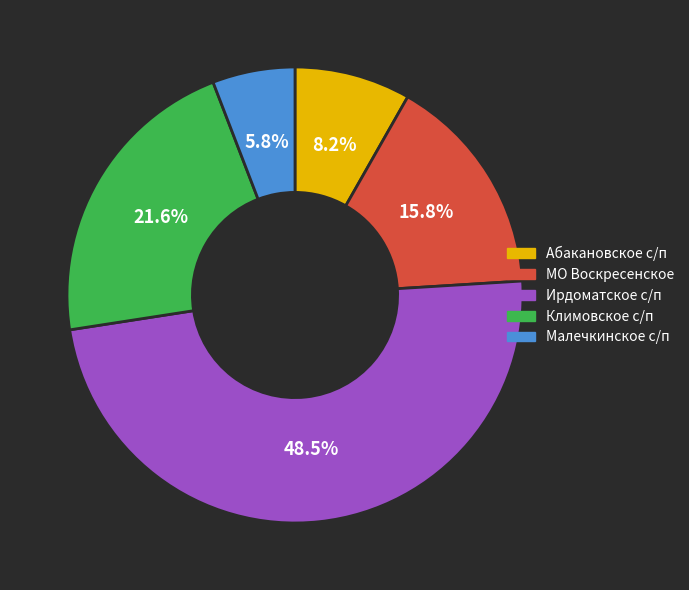

Is it true that Малечкинское с/п is 15% of the pie?

False